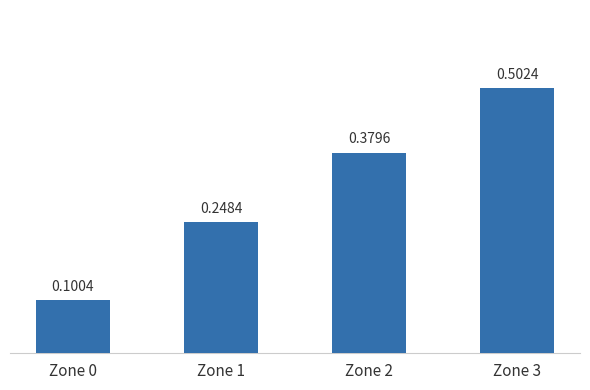

What is the smallest value displayed?

0.1